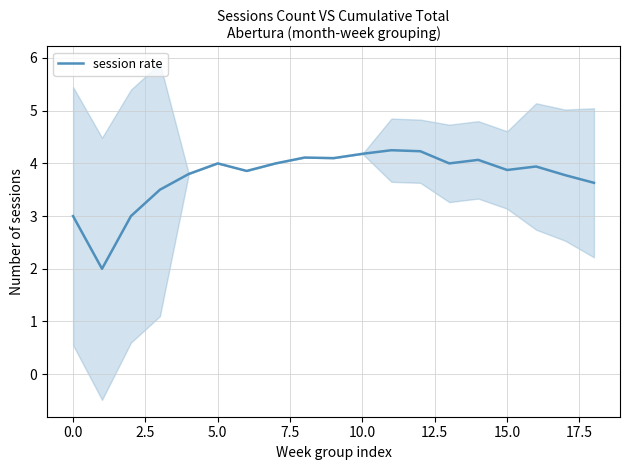

The value of session rate at 5.0 is 2.2. True or false?

False